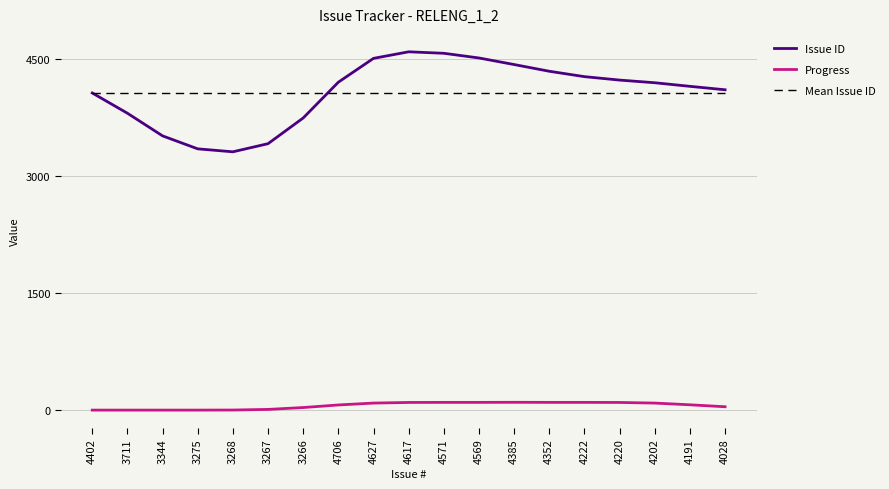

Is the value of Progress at 4402 greater than the value of Issue ID at 4385?

No